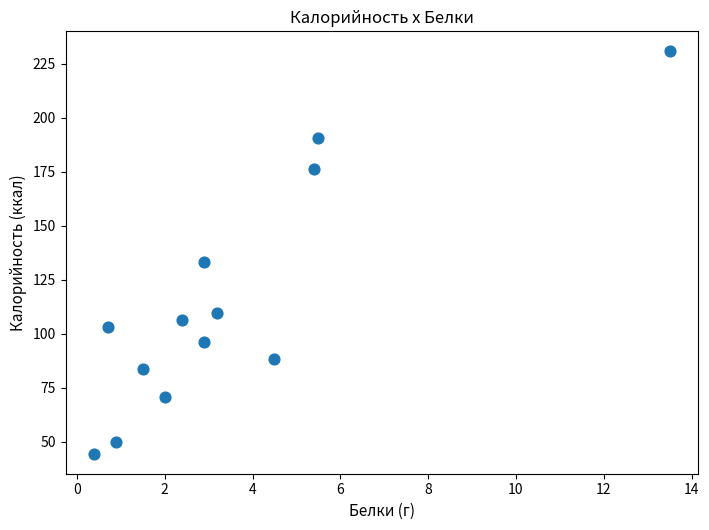

What Y value in the scatter plot is closest to 137?

133.3